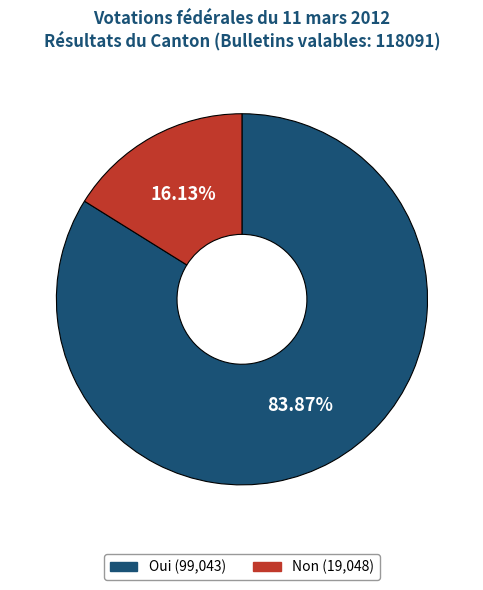

To the nearest percent, what portion does Non represent?

16%